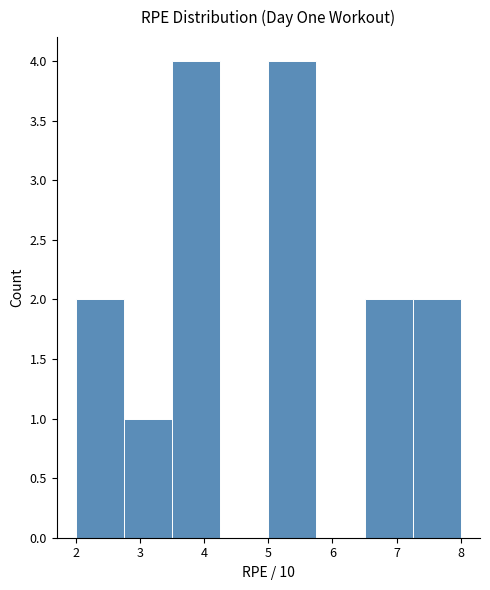

Reading left to right, list every bar in this chart as the range it spans on the x-axis followed by its height. Neither the bar edges nor the heights are printed on the chart, so give them approximately, as read against the axes.

2.00 to 2.75: 2
2.75 to 3.50: 1
3.50 to 4.25: 4
4.25 to 5.00: 0
5.00 to 5.75: 4
5.75 to 6.50: 0
6.50 to 7.25: 2
7.25 to 8.00: 2